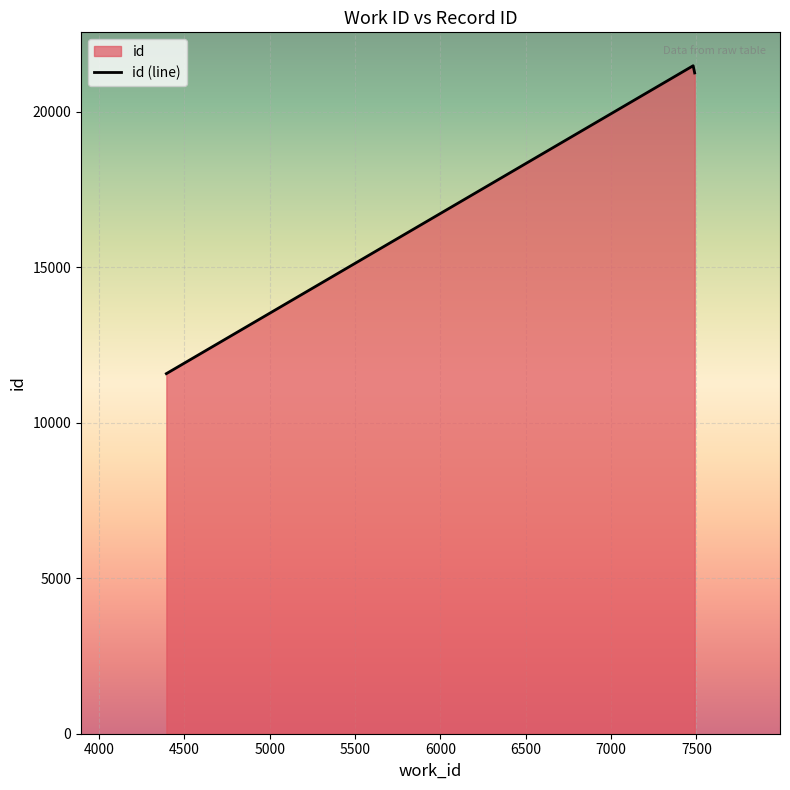

What is the minimum value shown in the chart?

11582